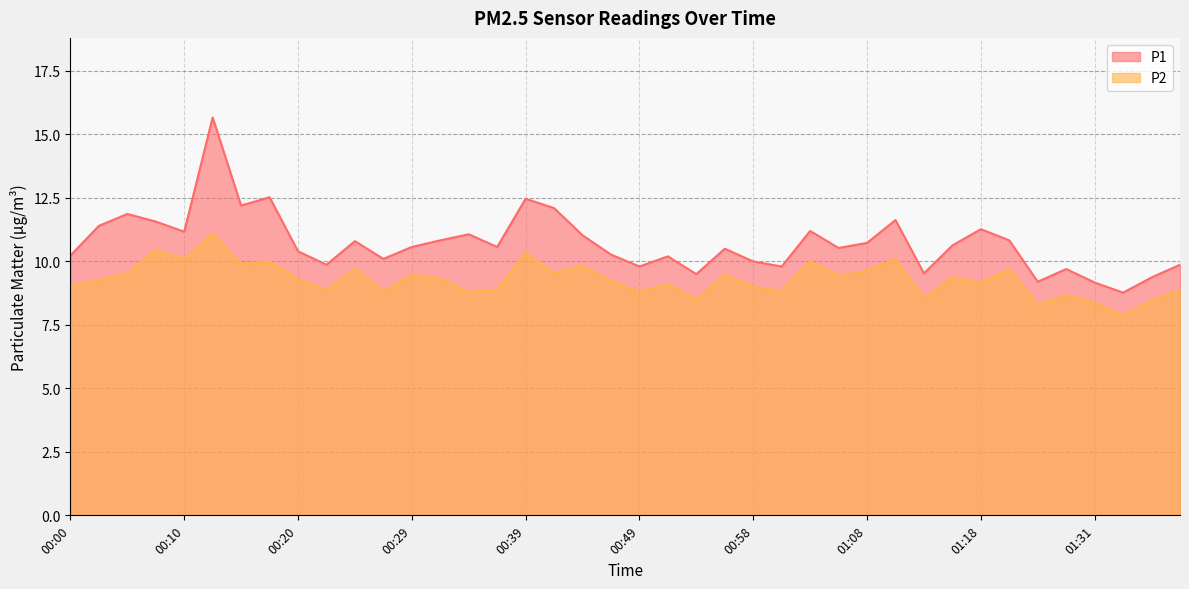

What is the lowest value of the P2 series?

7.9